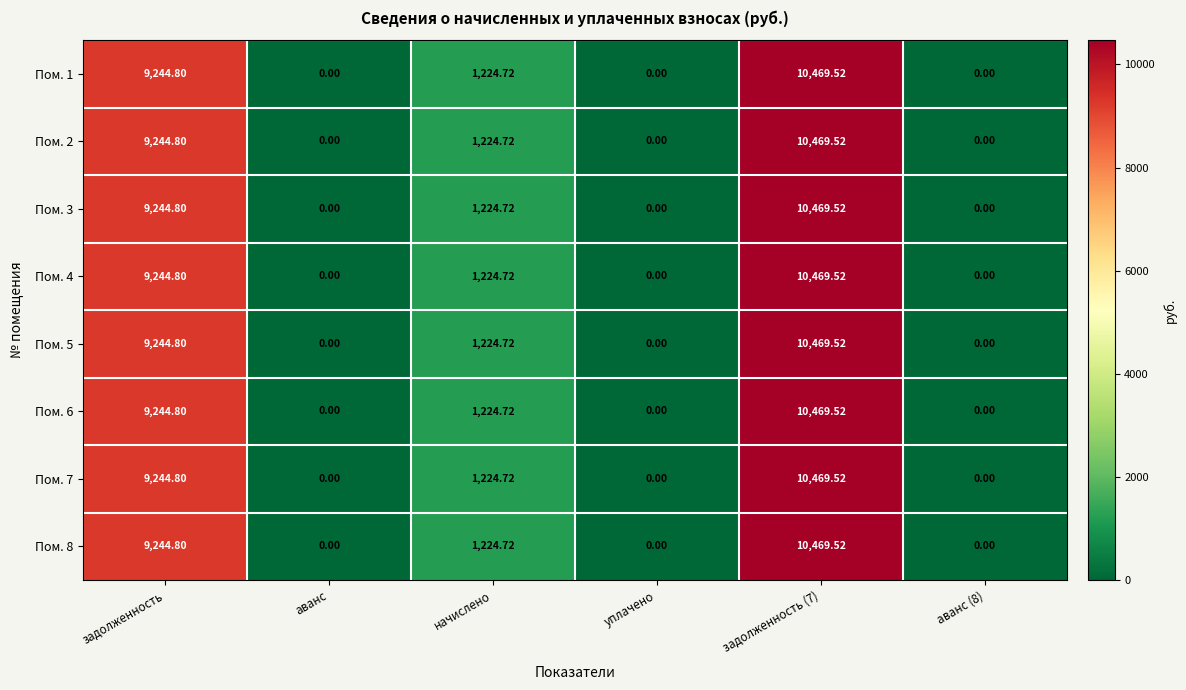

Is the value of Пом. 5 at задолженность (7) greater than the value of Пом. 4 at аванс (8)?

Yes